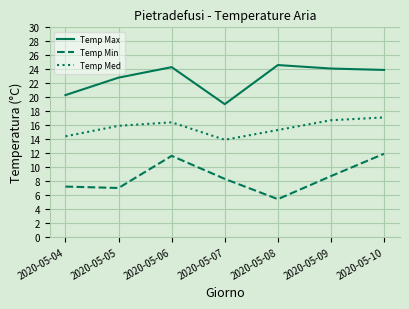

What is the spread (max minus min) of values at 2020-05-05?

15.8